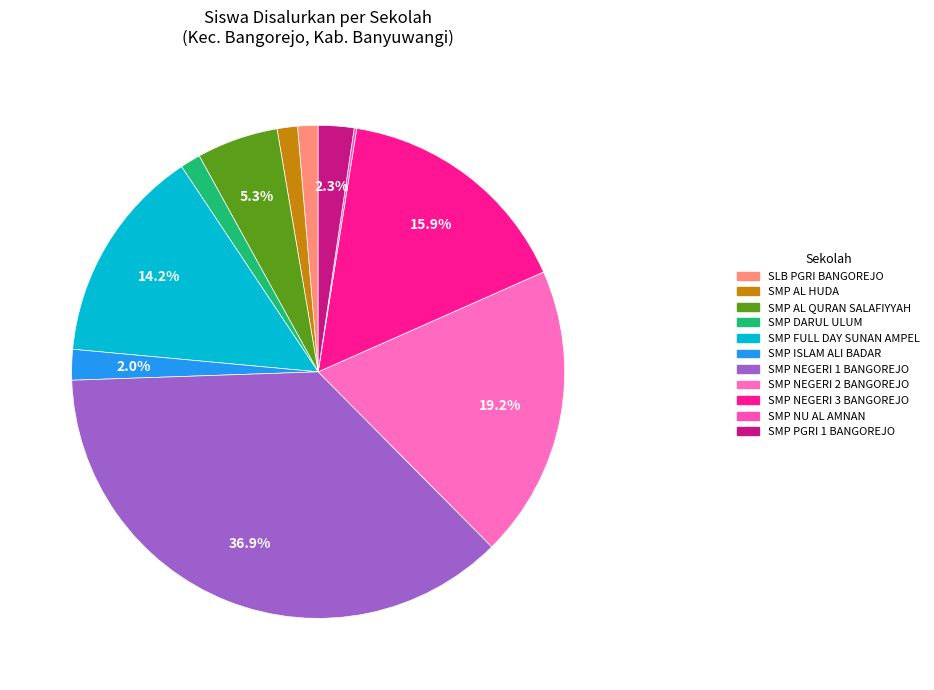

Which slice is the largest?

SMP NEGERI 1 BANGOREJO